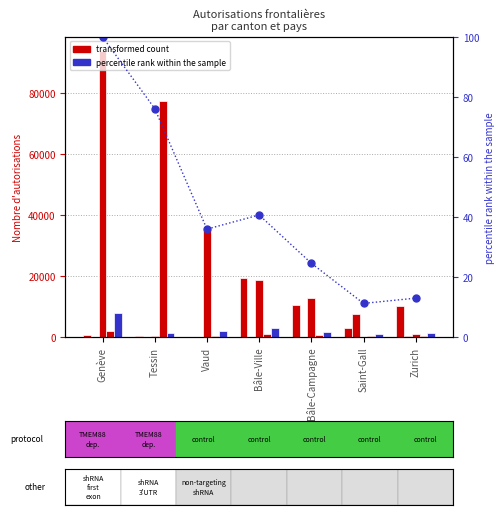

How many bars are there in total?

42